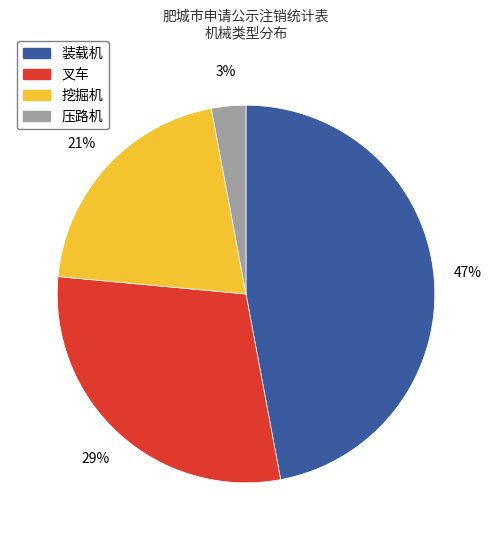

Combined, do 叉车 and 压路机 account for over 50%?

No